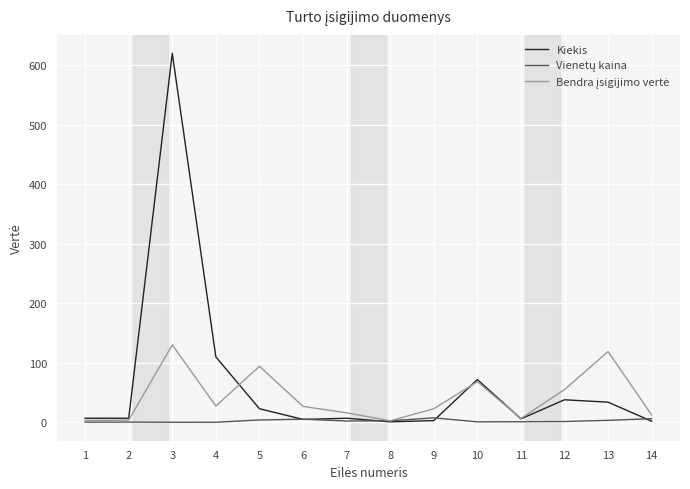

Which series has the widest spread of values?

Kiekis